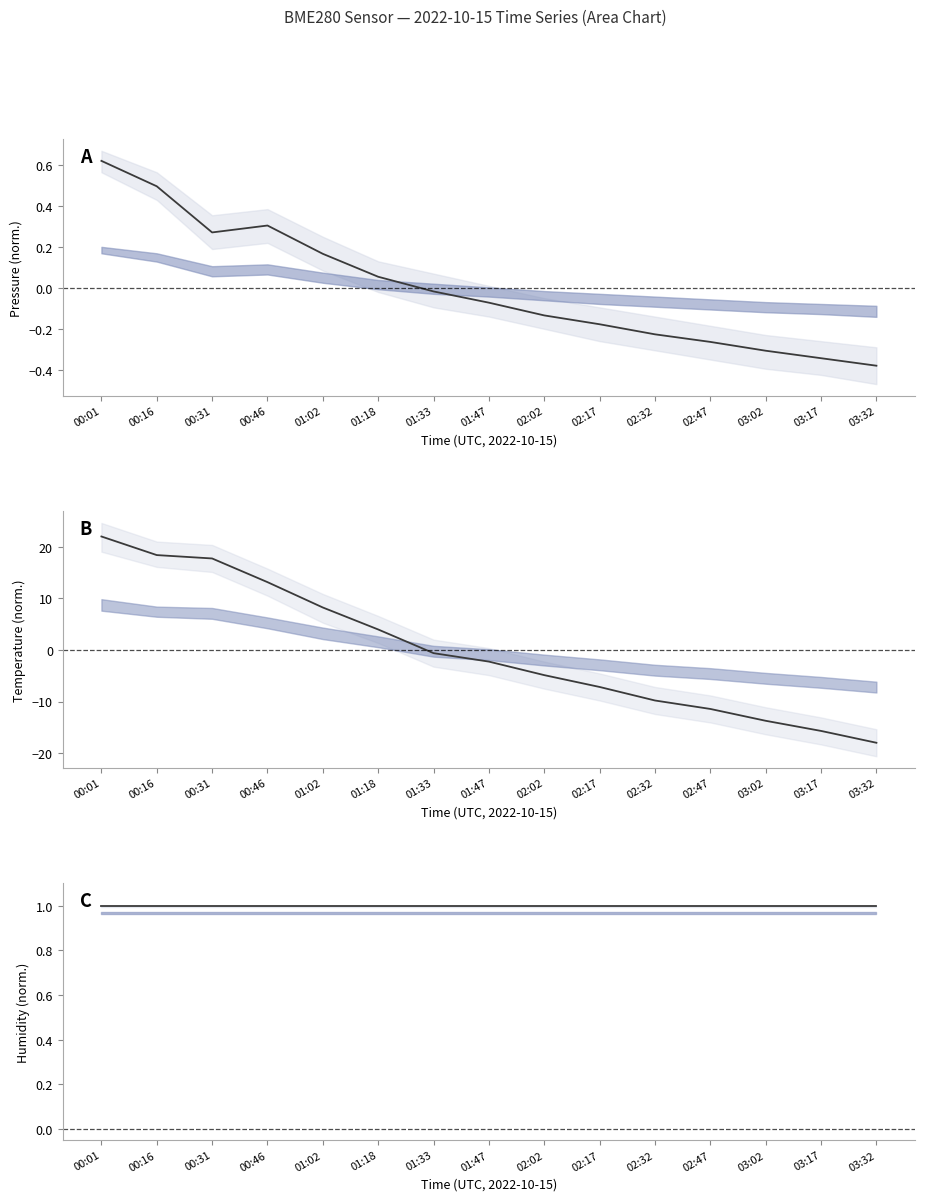

What is the lowest value of the pressure series?

-0.4